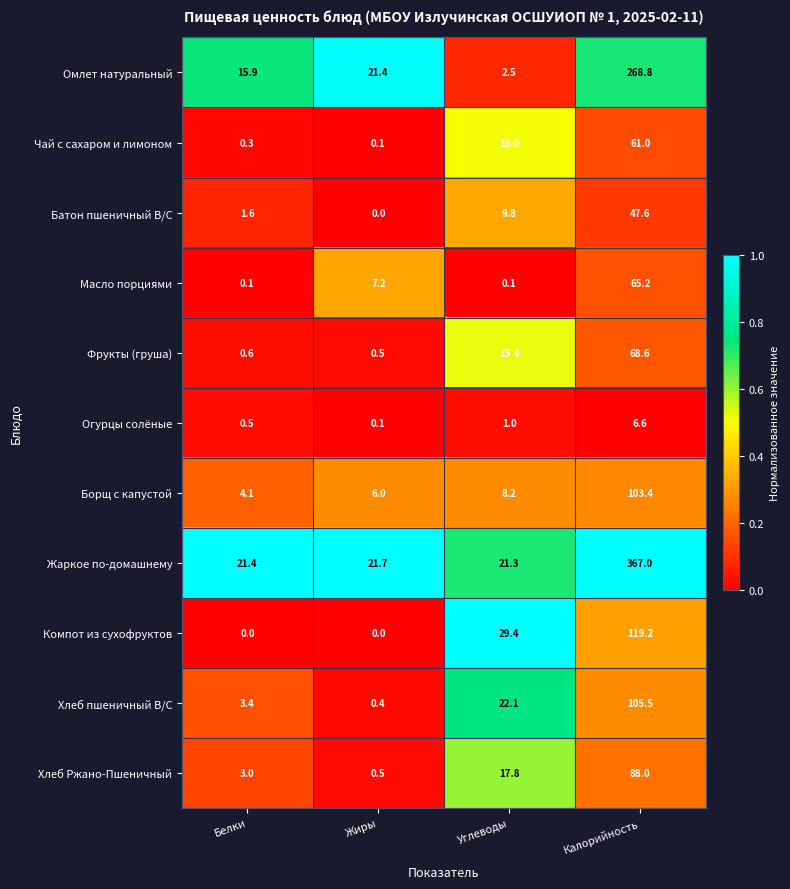

What is the spread (max minus min) of values at Калорийность?

360.4